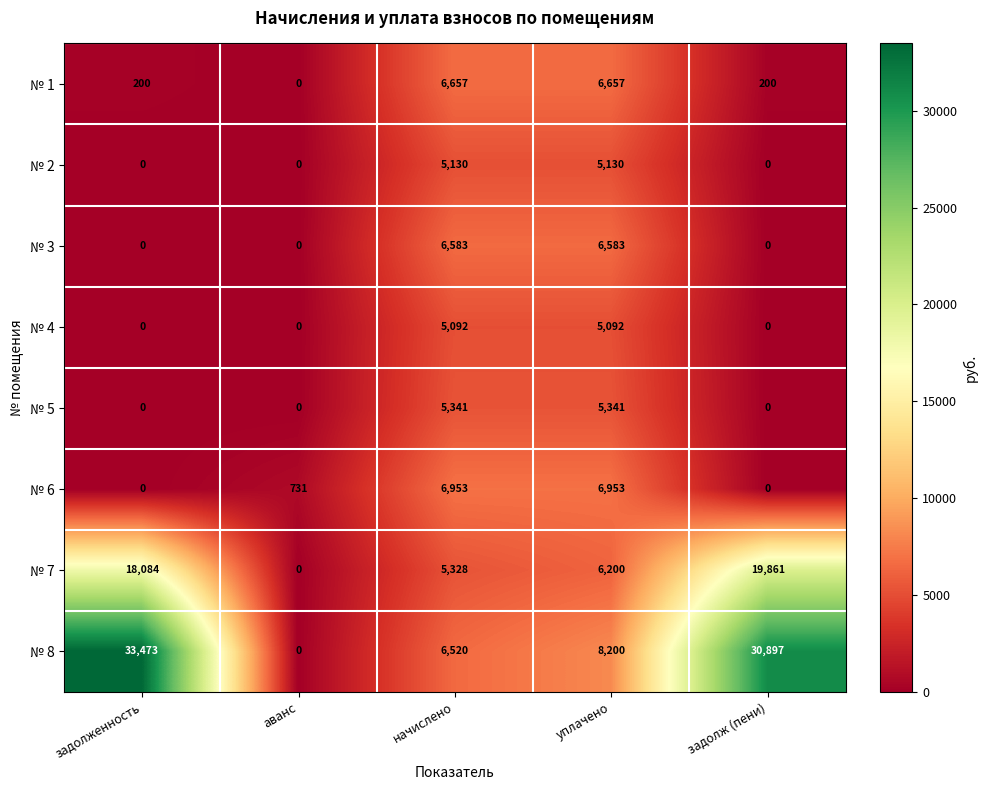

True or false: № 7 has a value of 5328 at начислено.

True